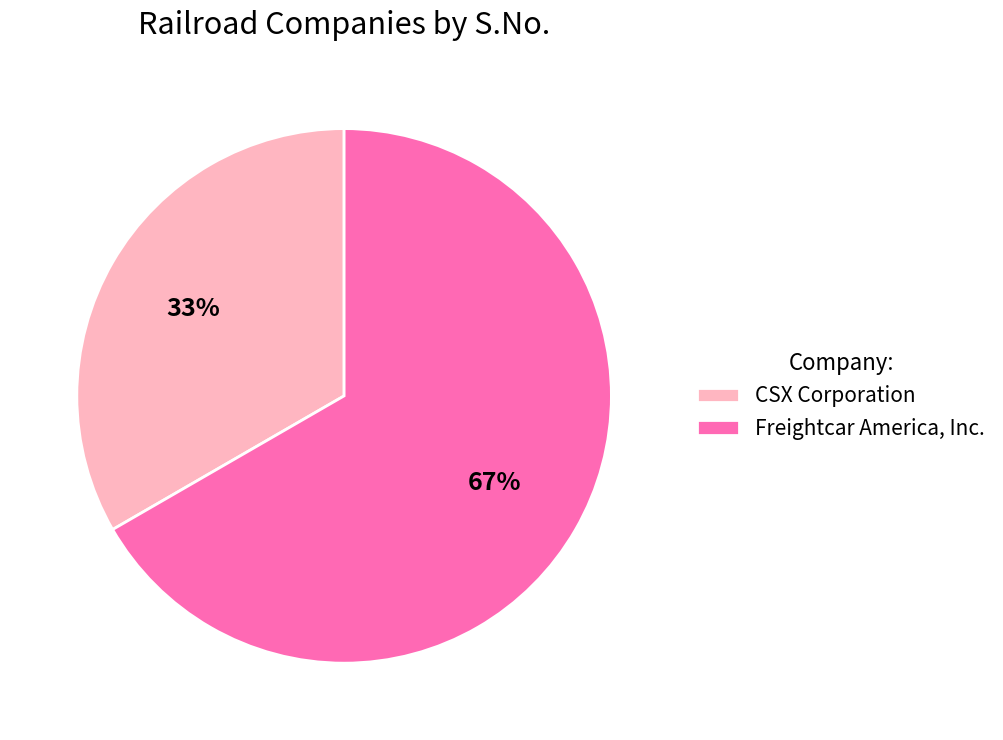

Is there a majority slice in this chart?

Yes